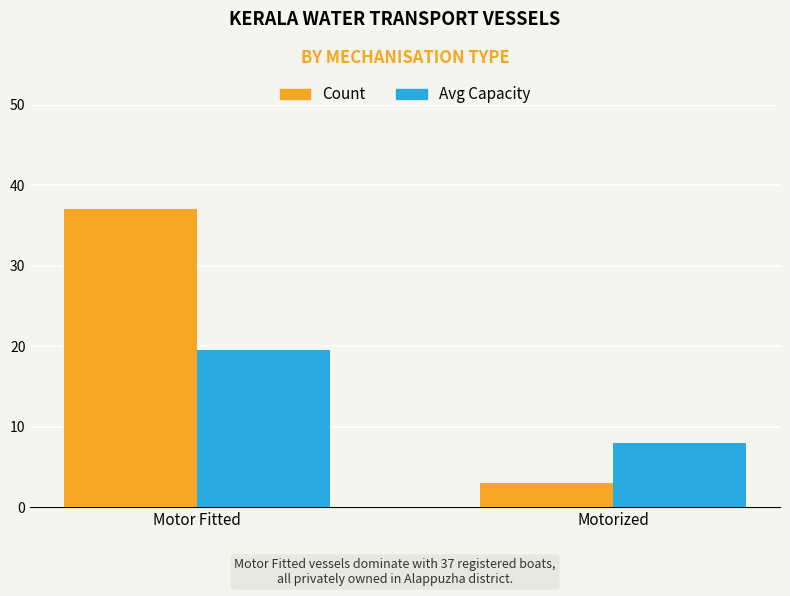

List the series in order of their peak value, highest first.

Count, Avg Capacity